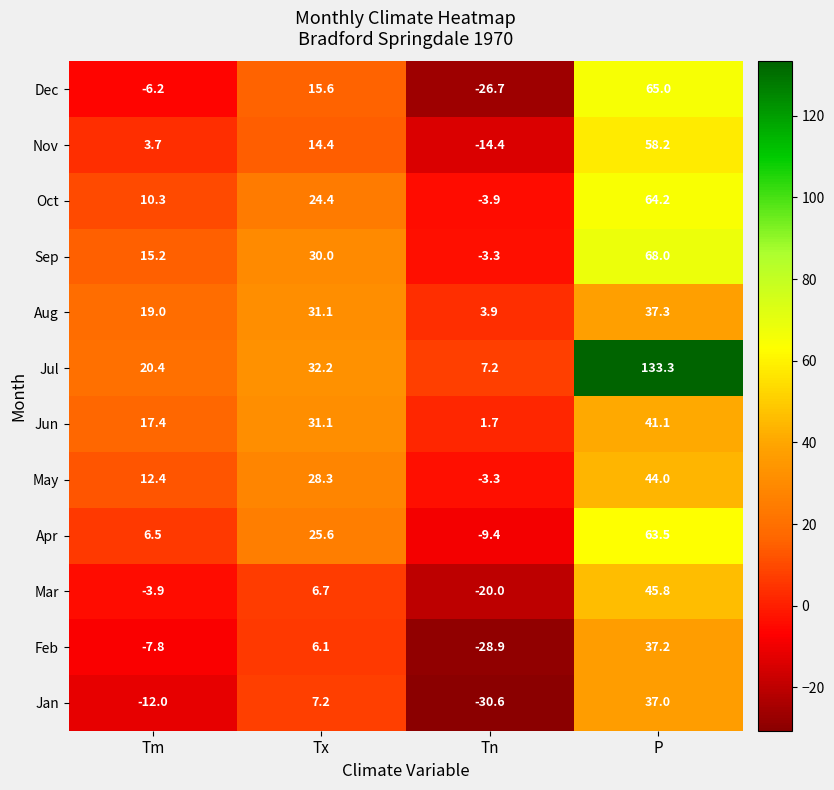

Is it true that Jul equals 133.3 at P?

True